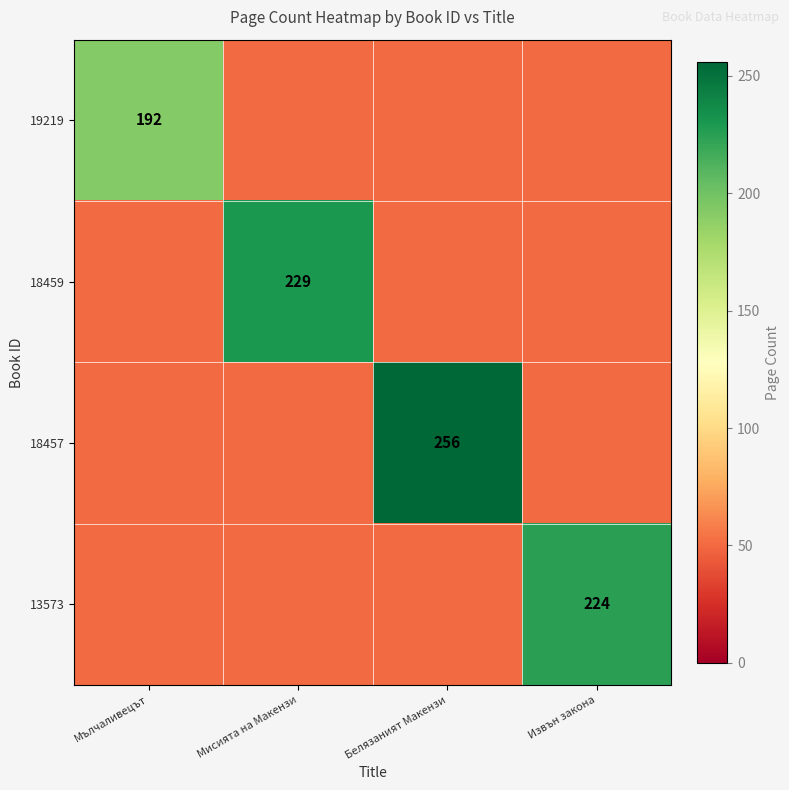

At which label is 19219 closest to 192?

Мълчаливецът